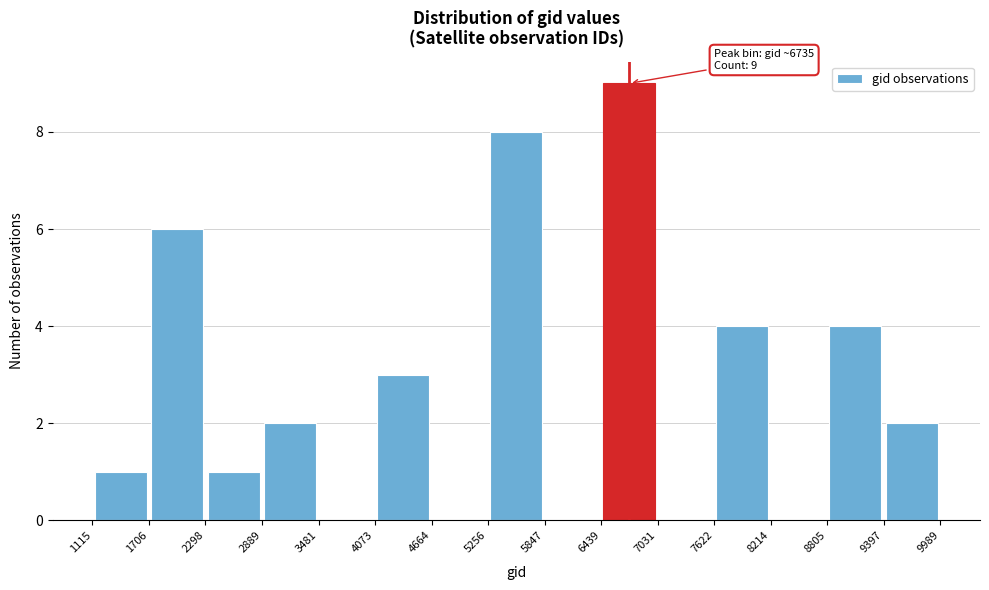

Which range on the x-axis has the tallest bar?

6439 to 7031